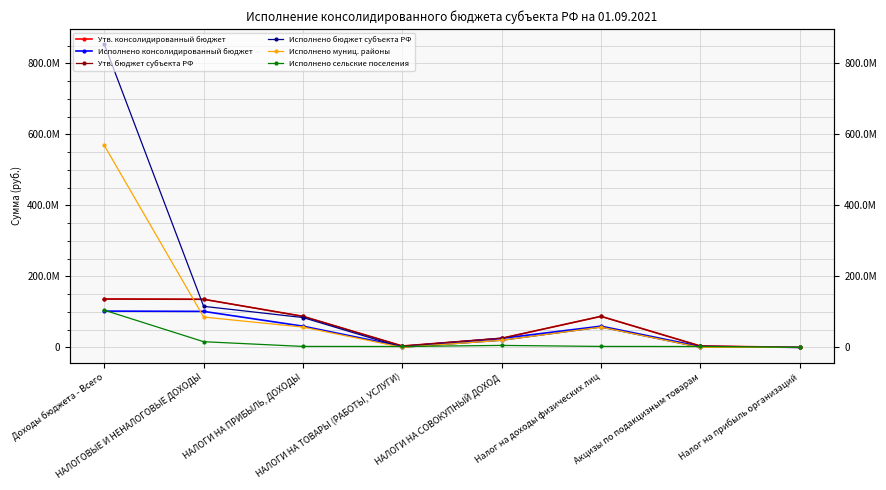

How many times do Утв. консолидированный бюджет and Исполнено бюджет субъекта РФ cross each other?

2